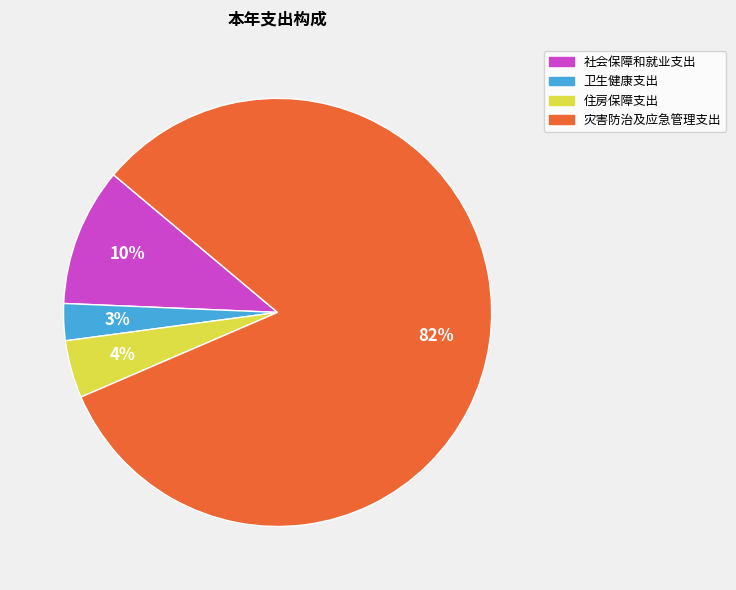

Does any single category account for the majority?

Yes